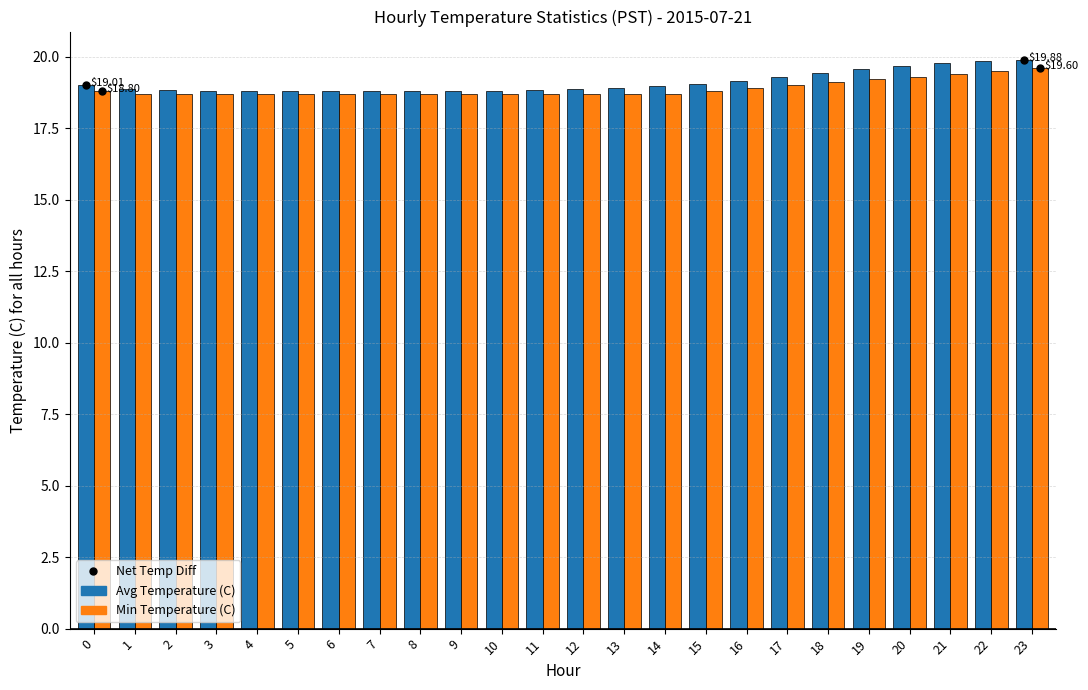

True or false: Min Temperature (C) has a value of 32.2 at 7.

False